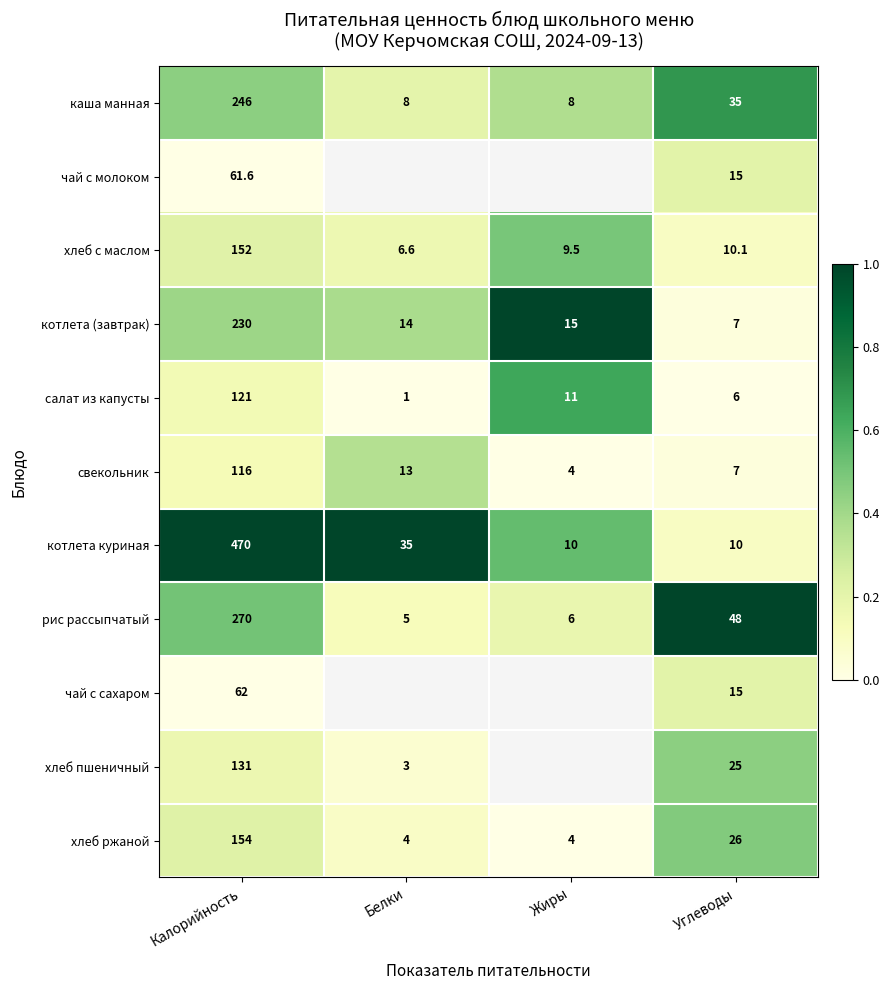

Is the value of хлеб с маслом at Белки greater than the value of чай с молоком at Калорийность?

No